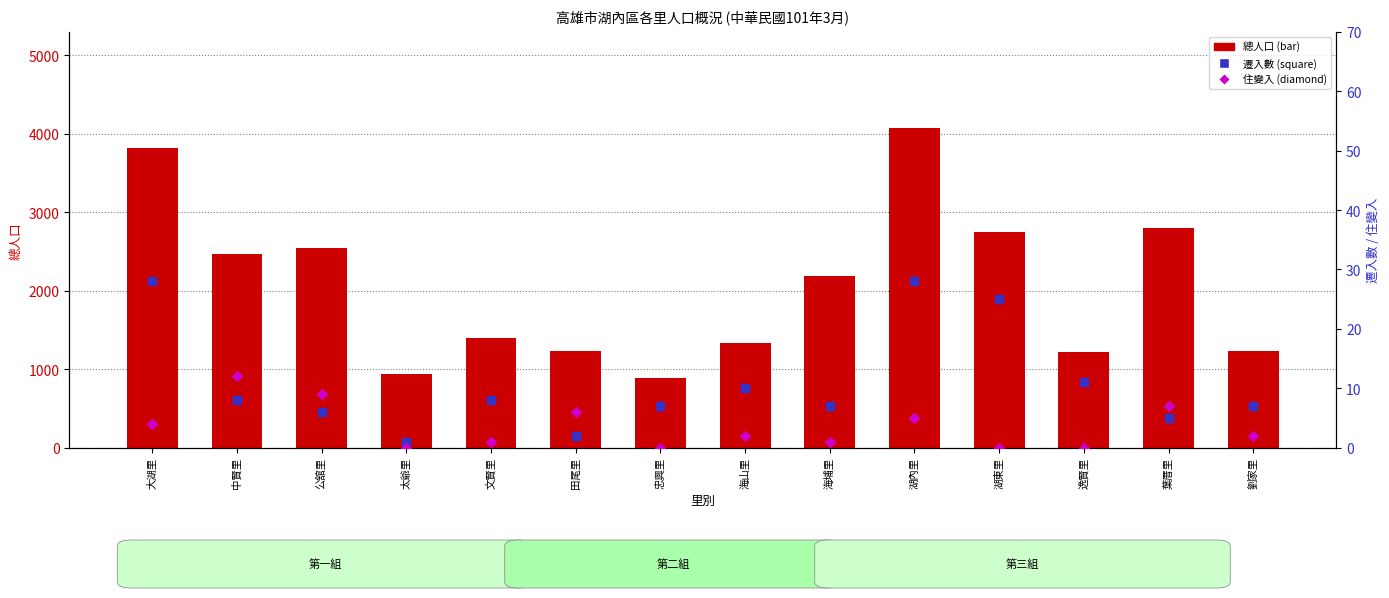

At which category is the sum across all series the highest?

湖內里